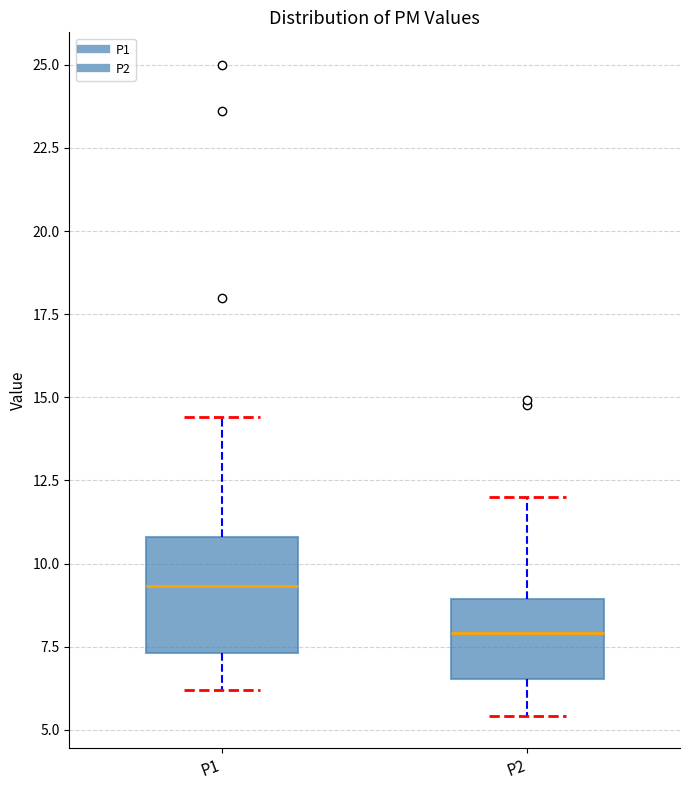

Which box's median line is the highest?

P1